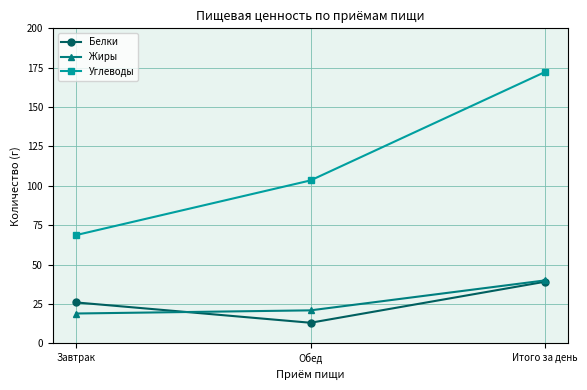

At which label does Углеводы reach its minimum?

Завтрак